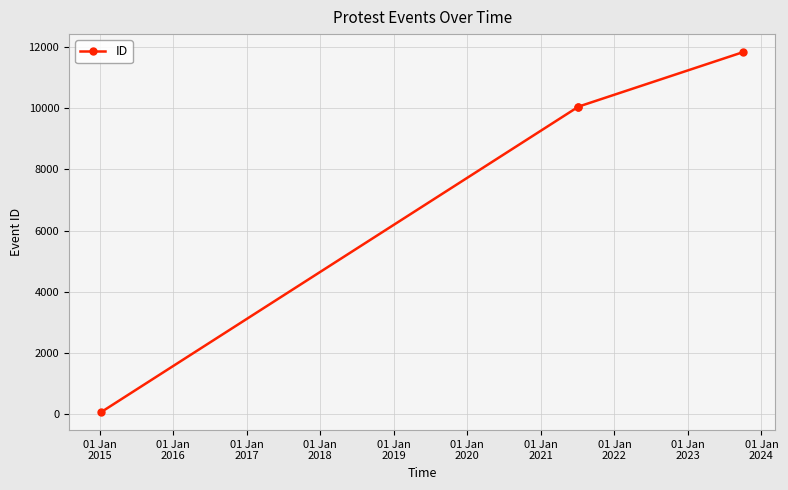

What is the difference between the maximum and second lowest values?

1788